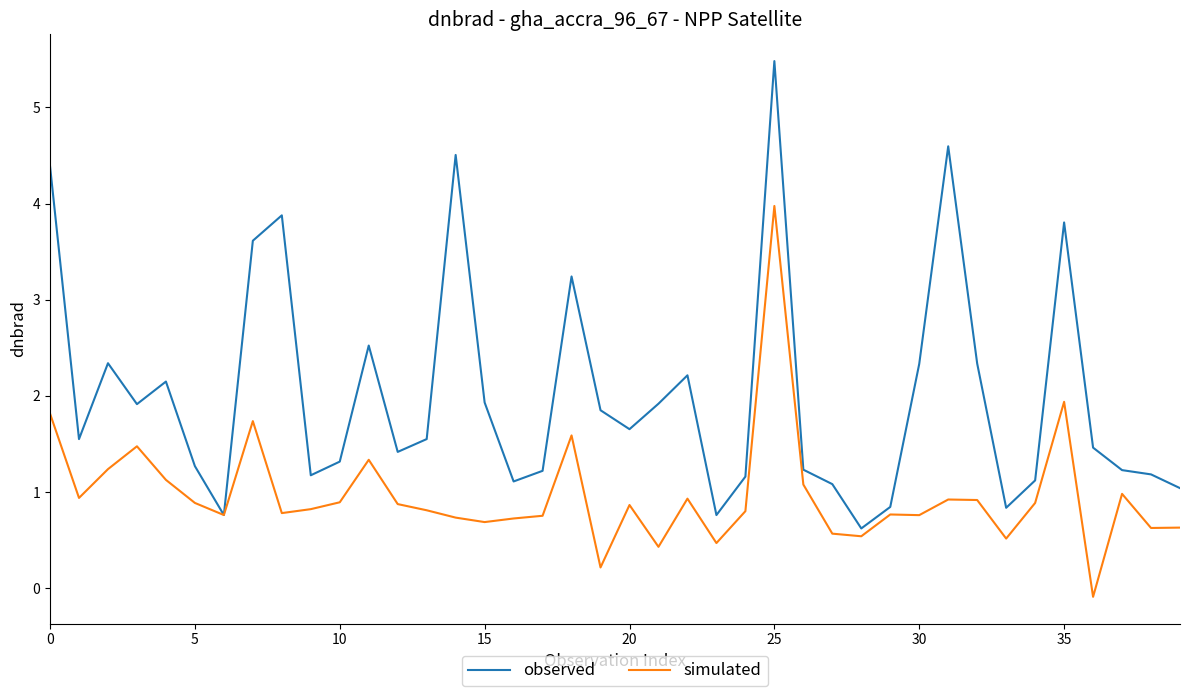

Which series has the widest spread of values?

observed